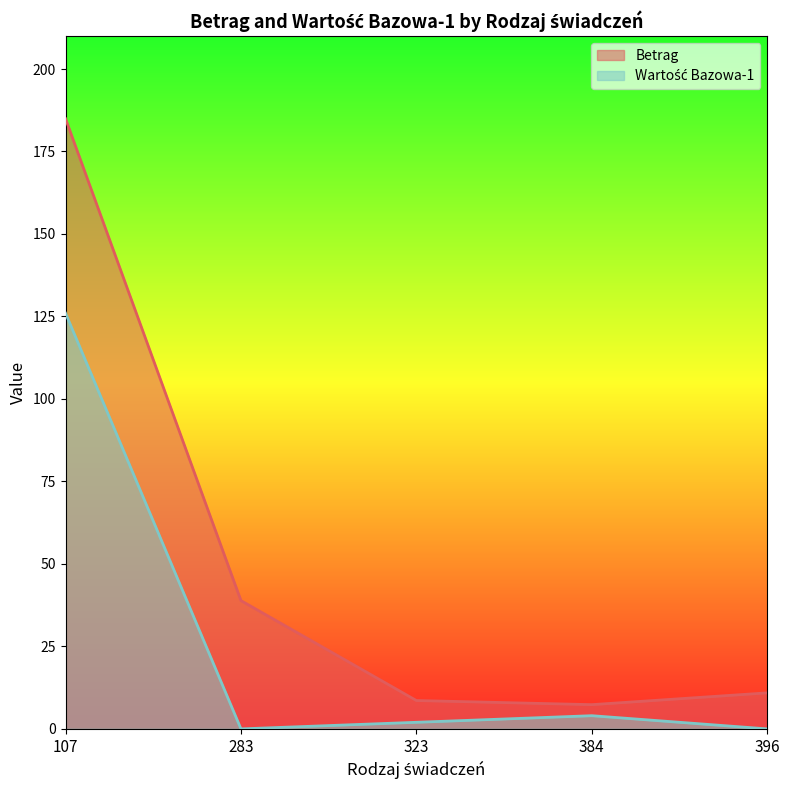

True or false: Betrag and Wartość Bazowa-1 cross at least once.

False